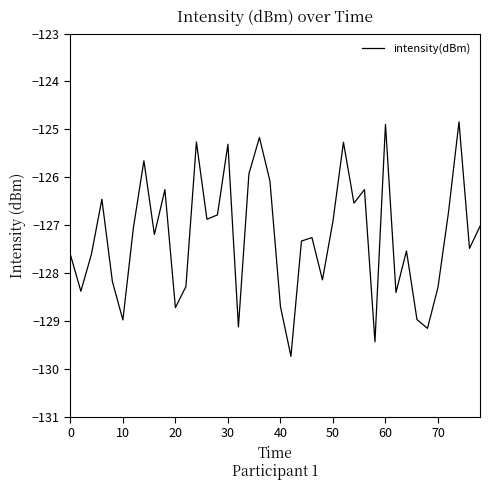

What is the greatest value displayed?

-124.8